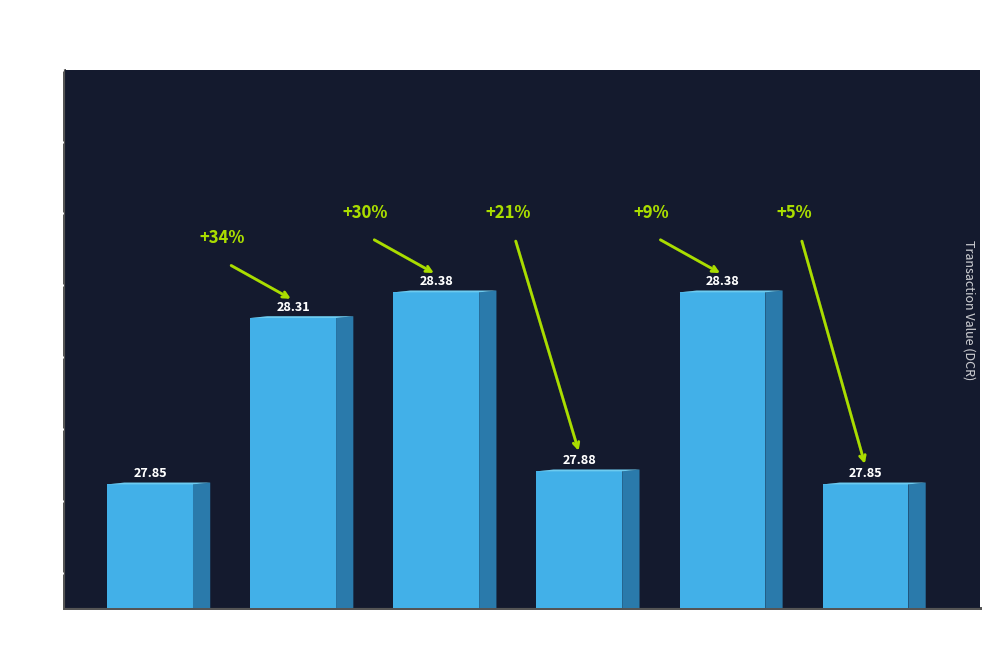

What position from the right is io_index
39?

3